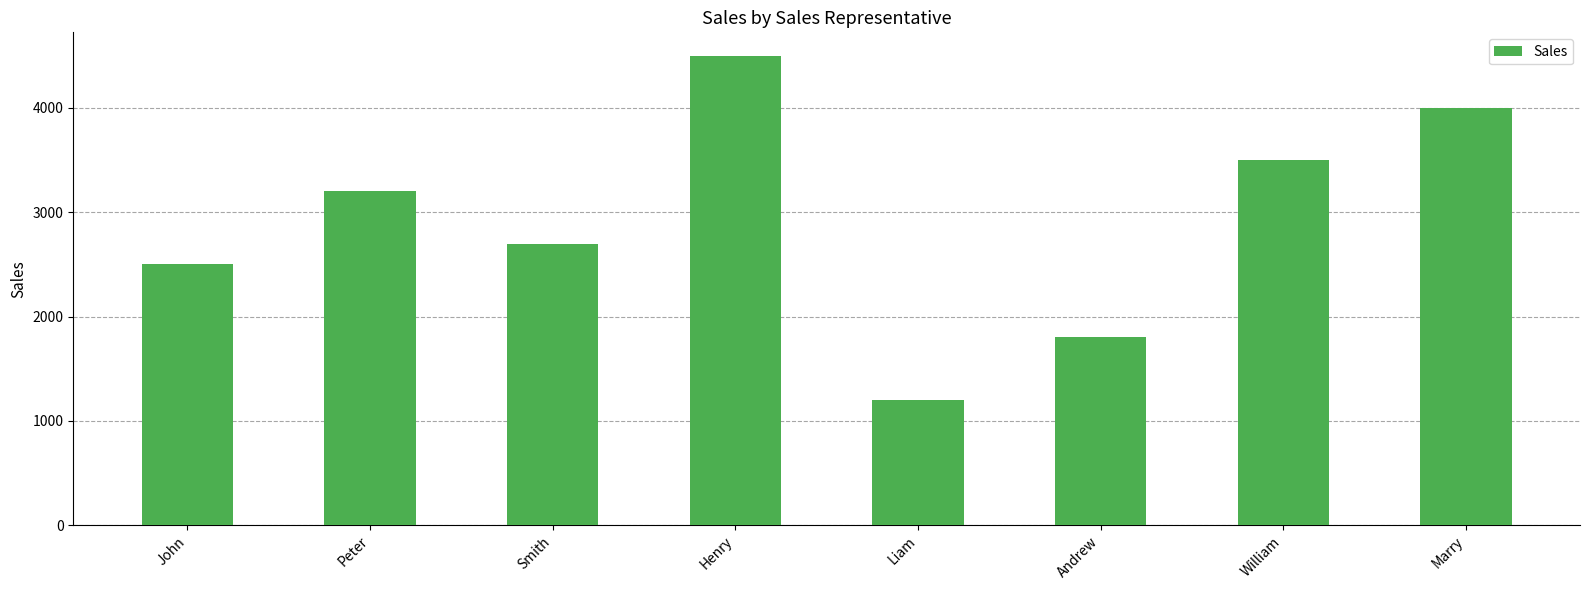

What is the difference between the maximum and second lowest values?

2700